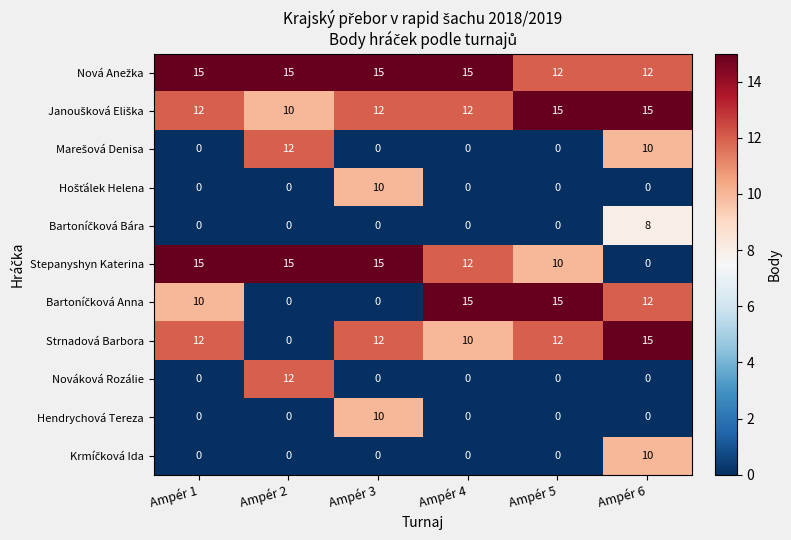

Count the number of categories in the chart.

6